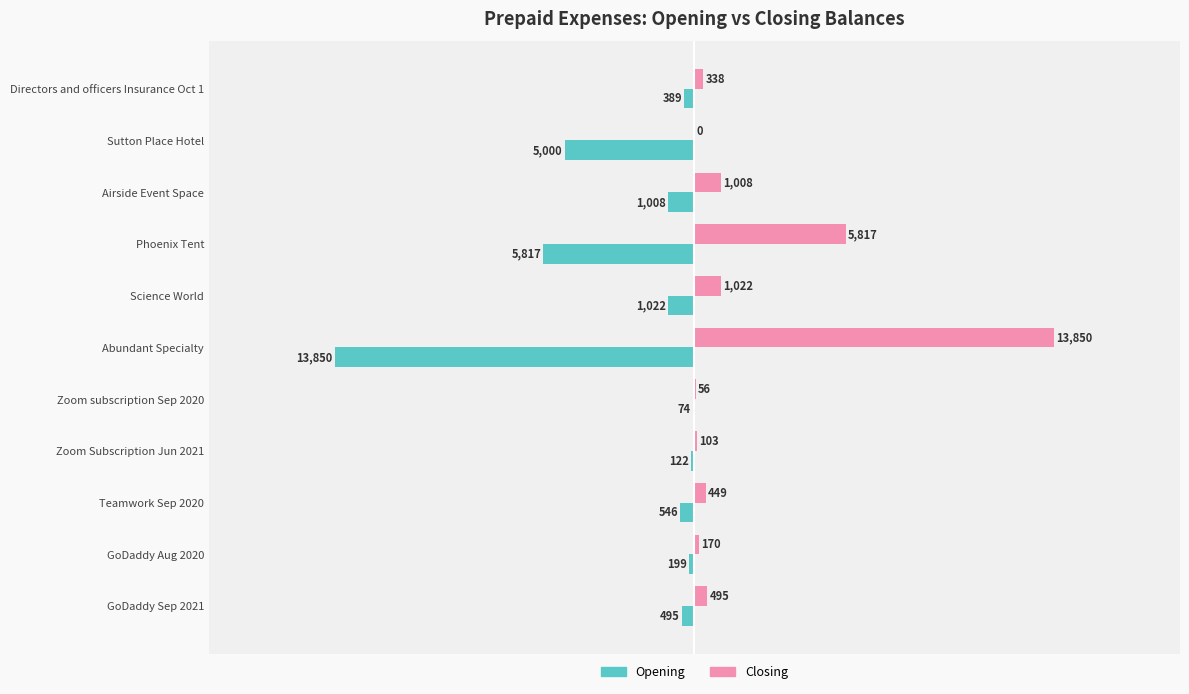

Which series changed the most between Zoom Subscription Jun 2021 and GoDaddy Sep 2021?

Closing